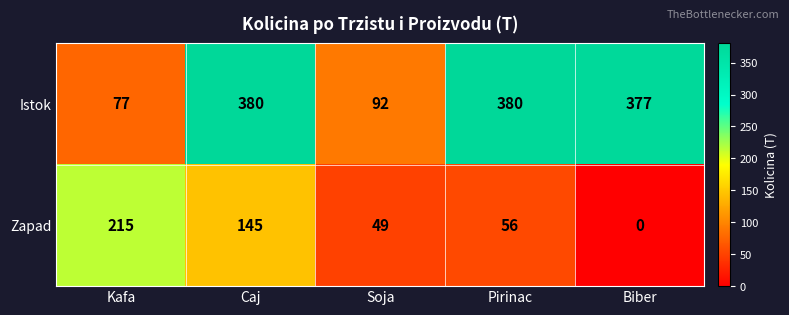

Is the value of Istok at Kafa greater than the value of Zapad at Pirinac?

Yes